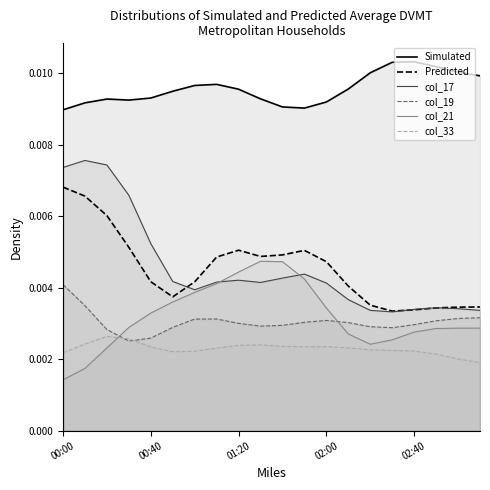

Count the number of data series in this chart.

6